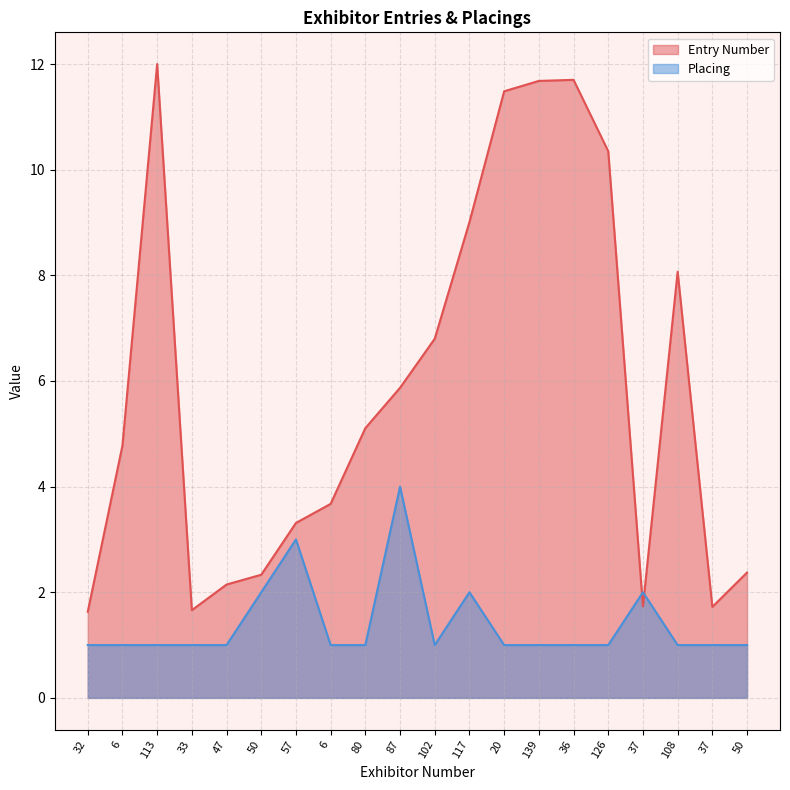

How many data points in Placing are above 1?

5